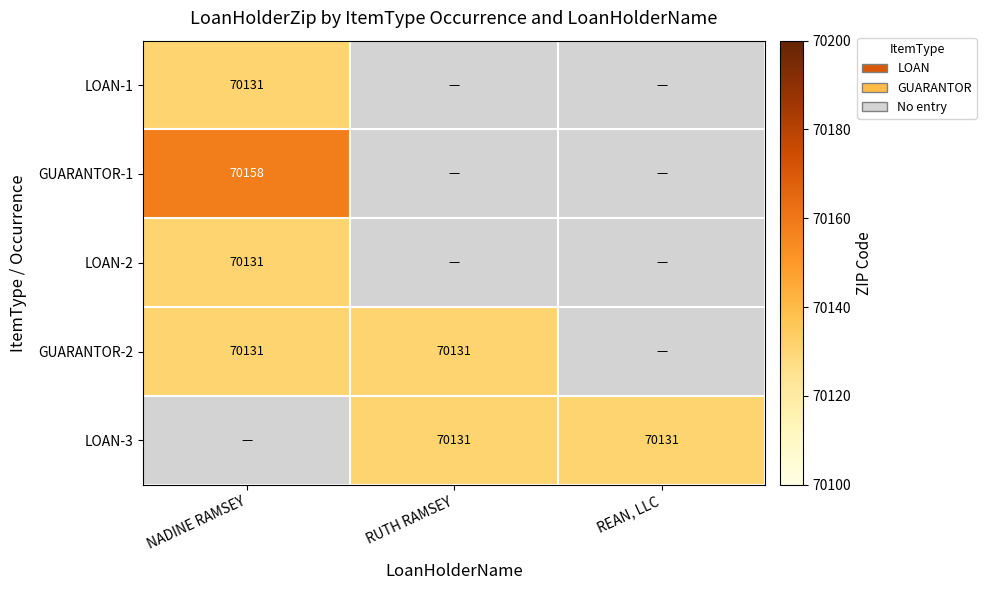

The GUARANTOR-1 series shows 70158 at NADINE RAMSEY. True or false?

True